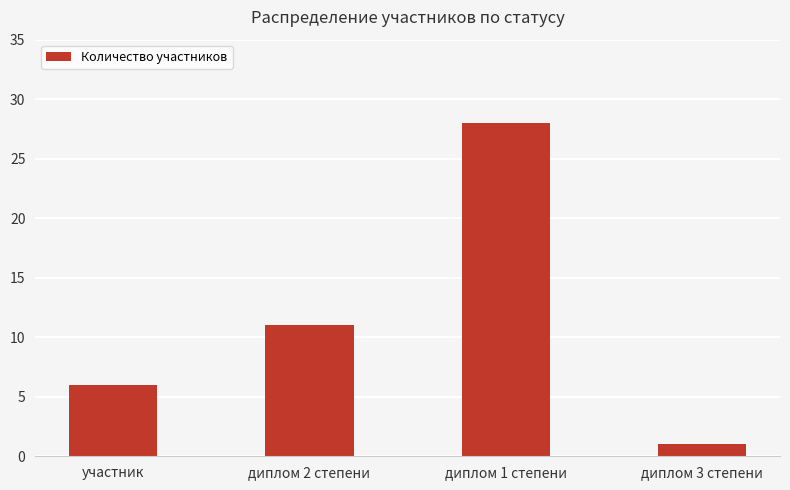

At which category does the chart reach its peak across all series?

диплом 1 степени